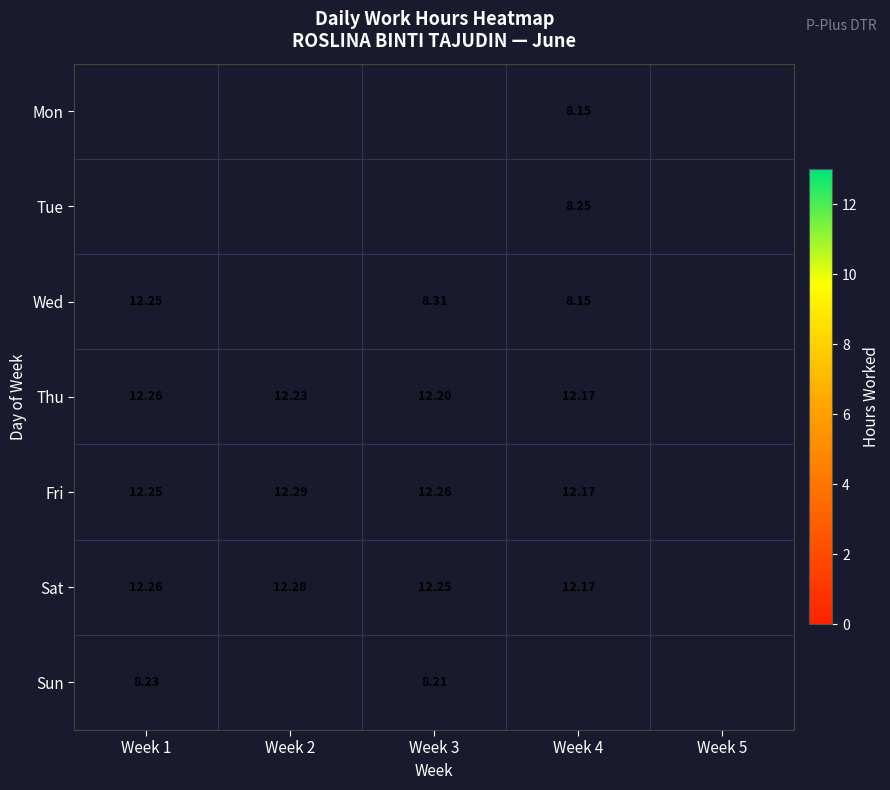

Which category has the lowest value in the Sat series?

Week 4